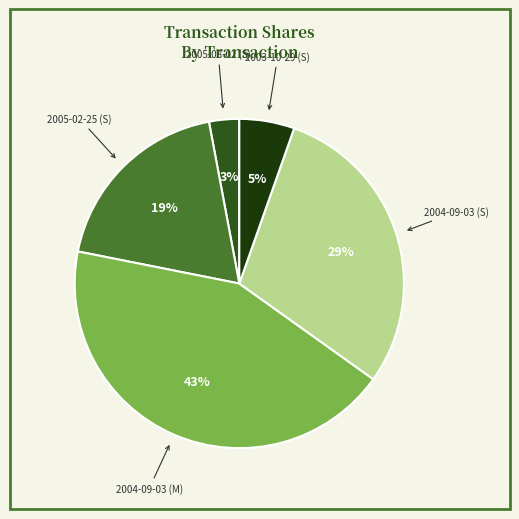

To the nearest percent, what is the average slice percentage?

20%